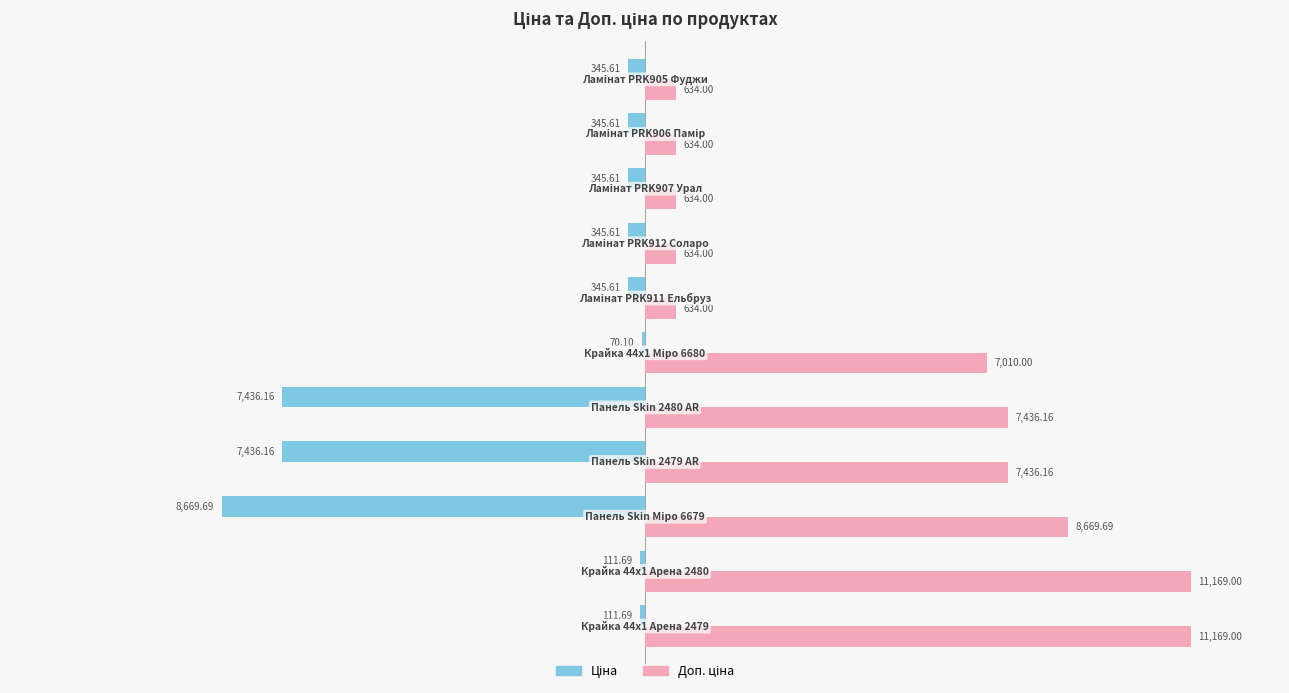

How many data points does each series have?

11